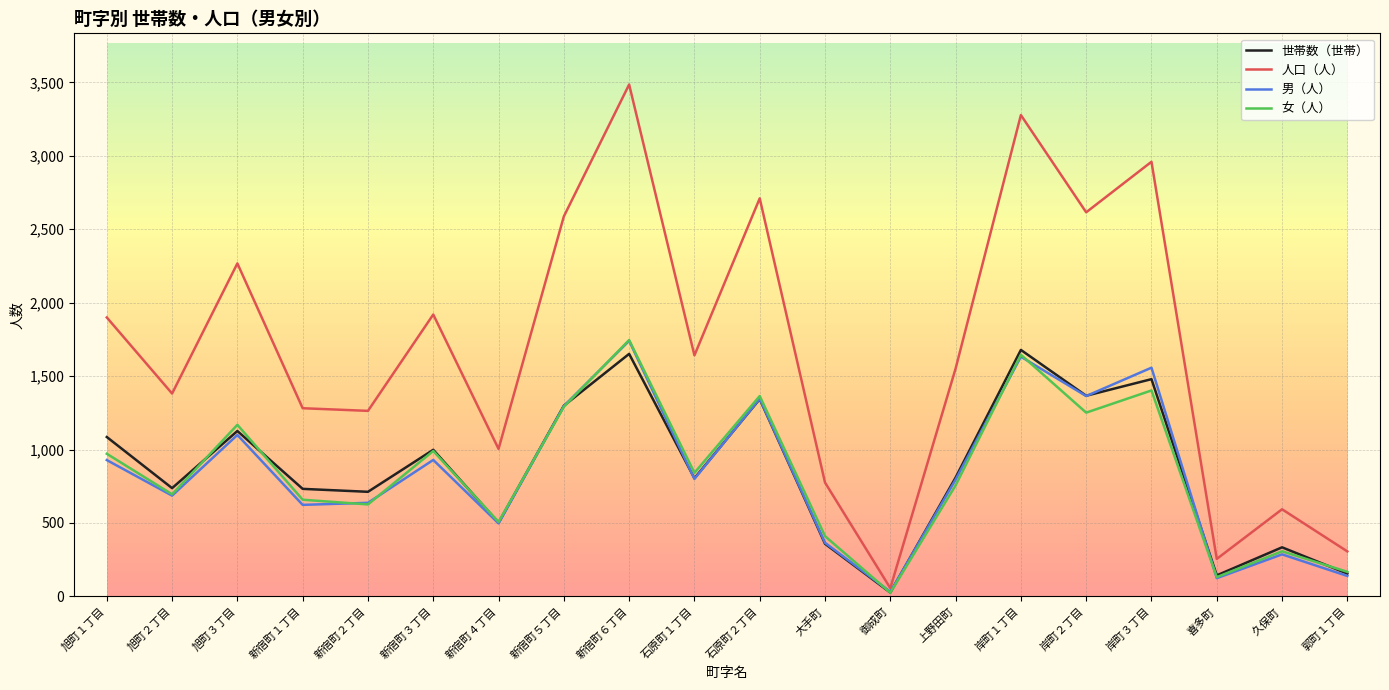

At how many categories does at least one series exceed 2730?

3